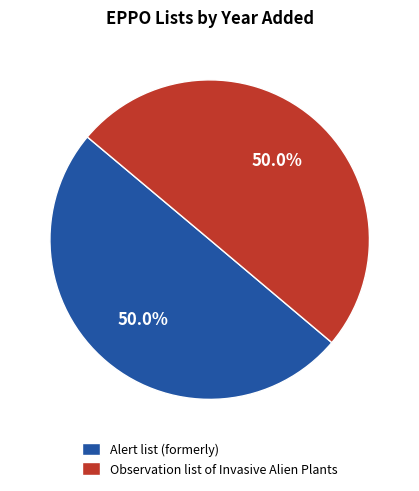

What percentage is NOT represented by Observation list of Invasive Alien Plants?

50.0%